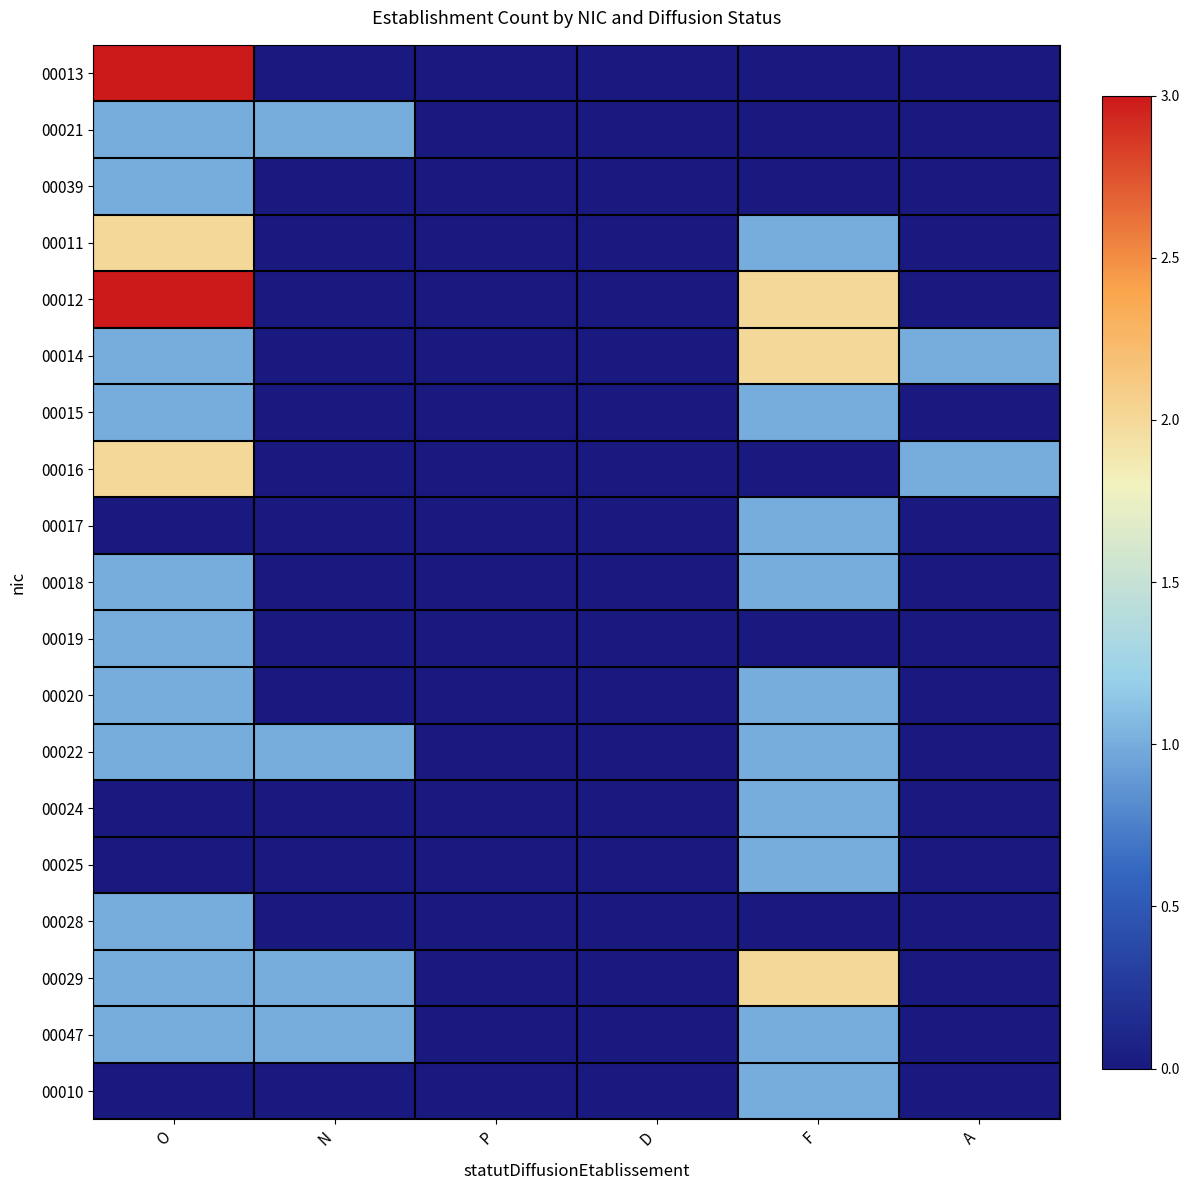

Count the number of categories in the chart.

6